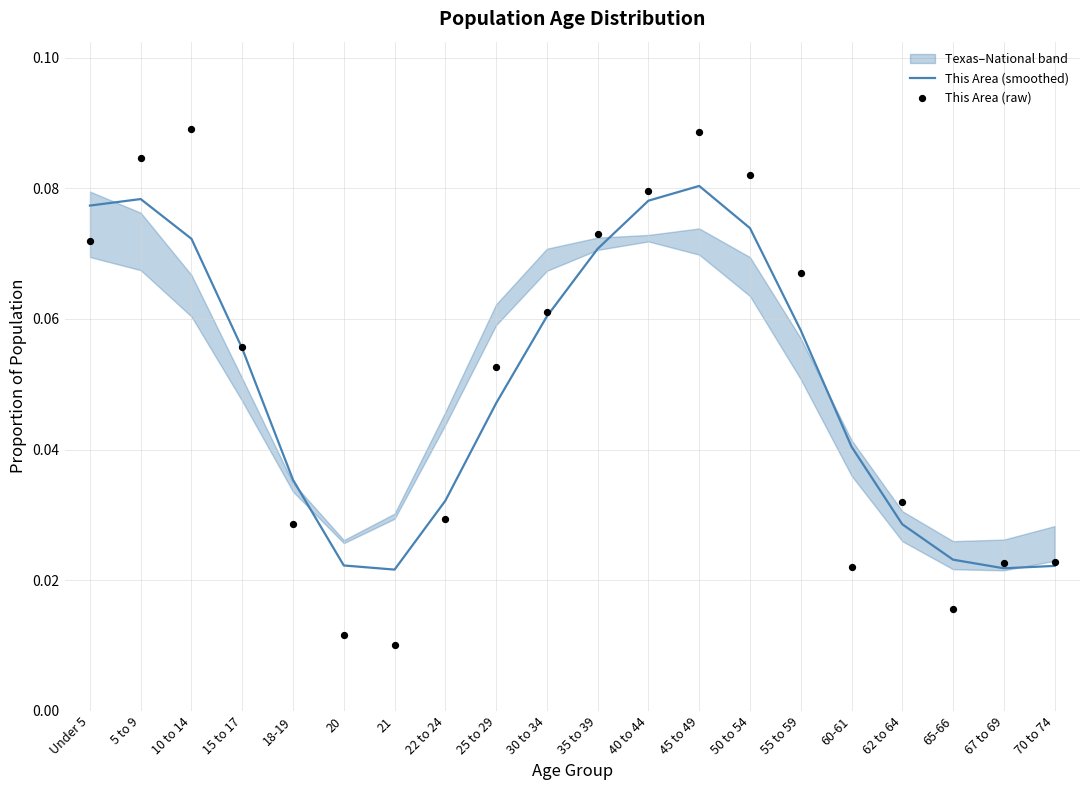

Which series has the largest total across all categories?

This Area (smoothed)